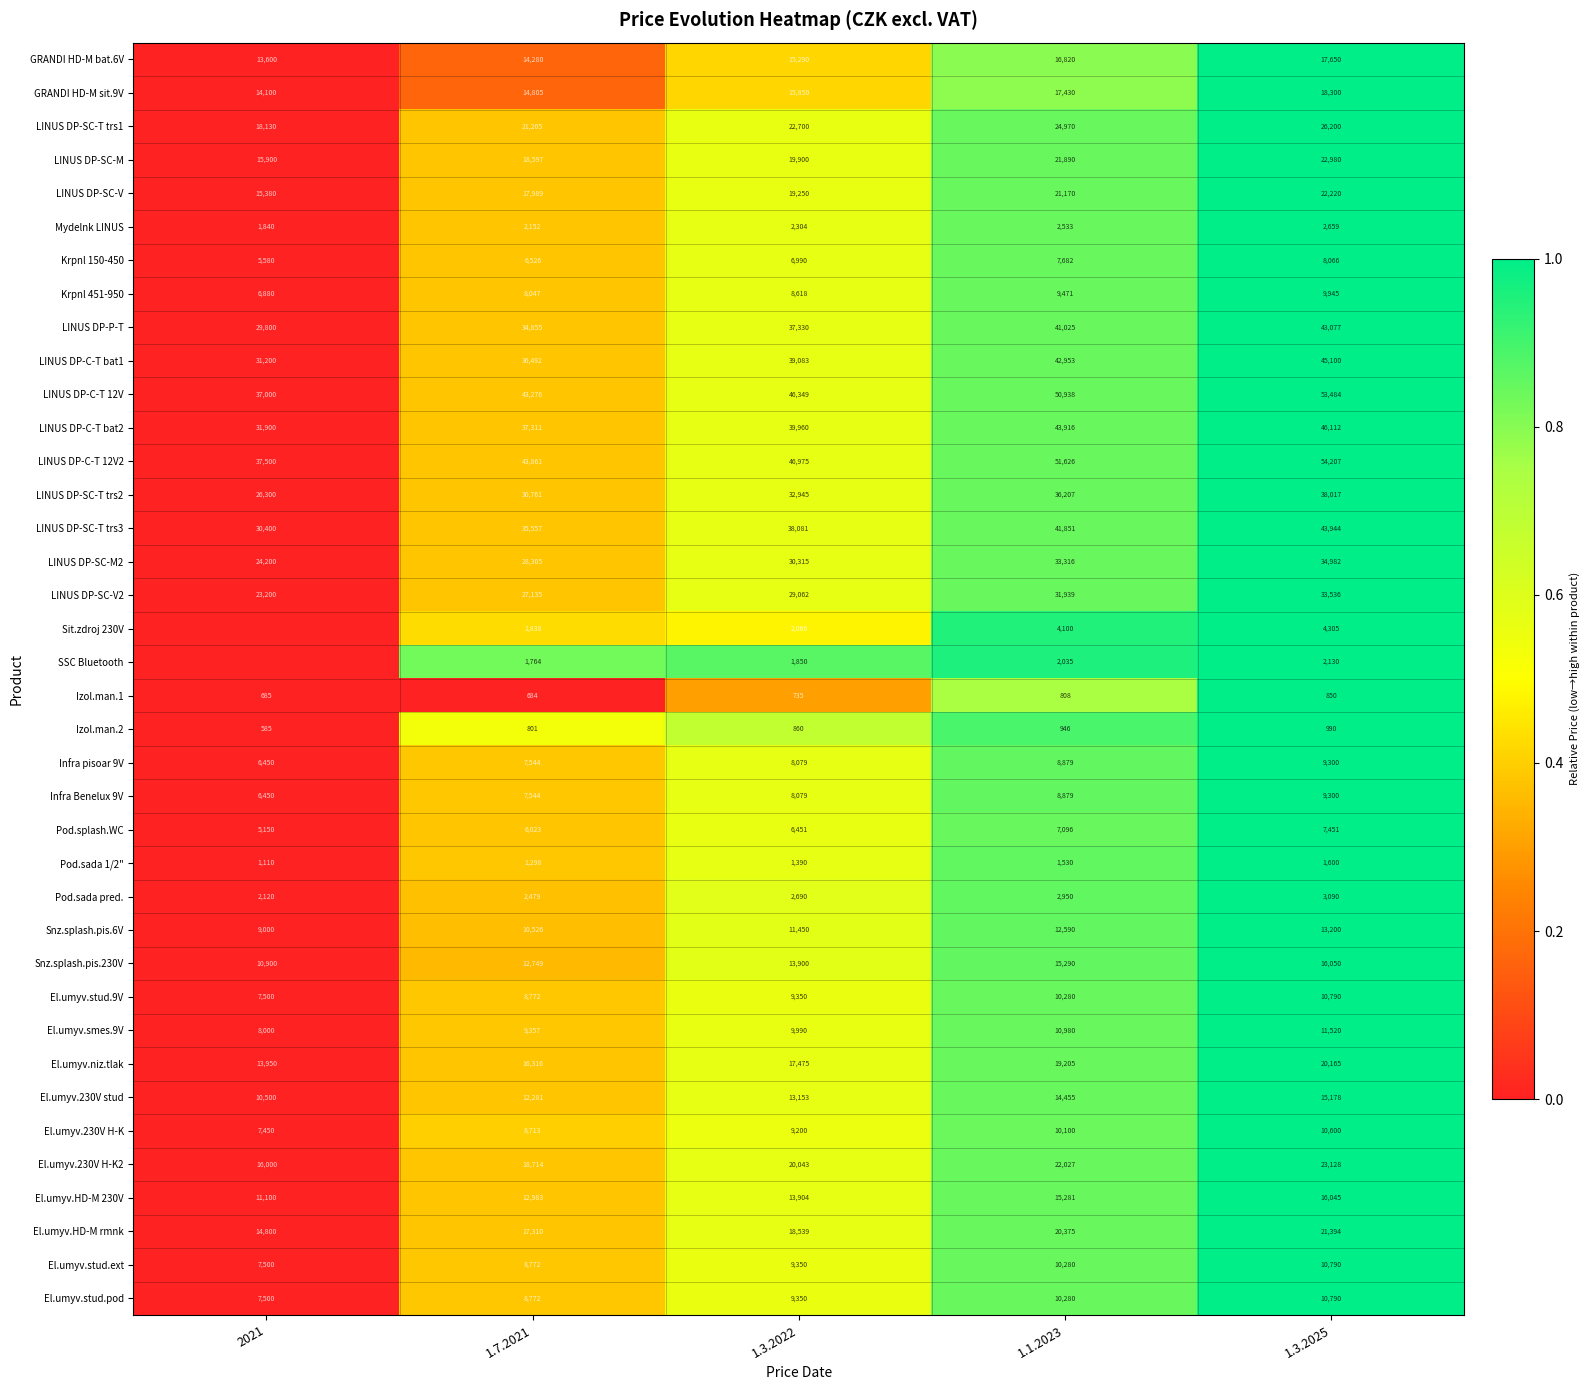

Which category has the highest value in the LINUS DP-C-T 12V series?

1.3.2025